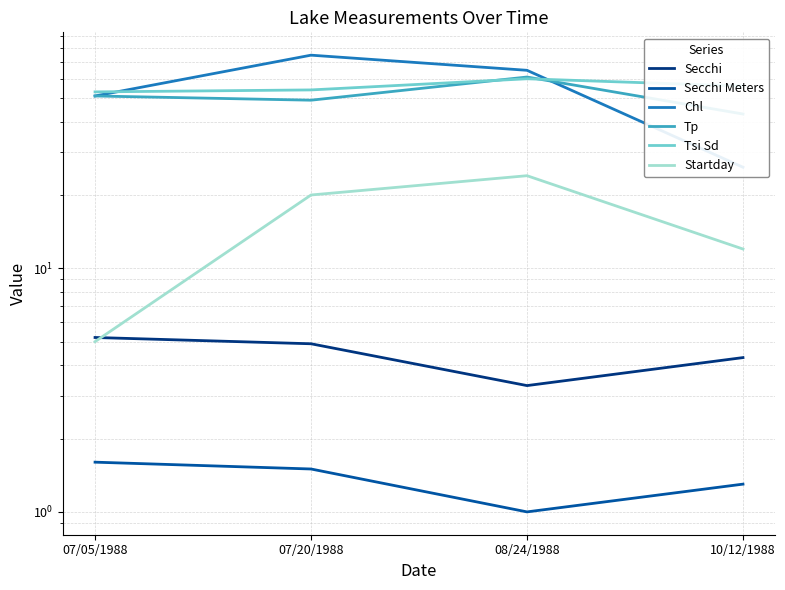

Is this an area chart (filled region under the line)?

No